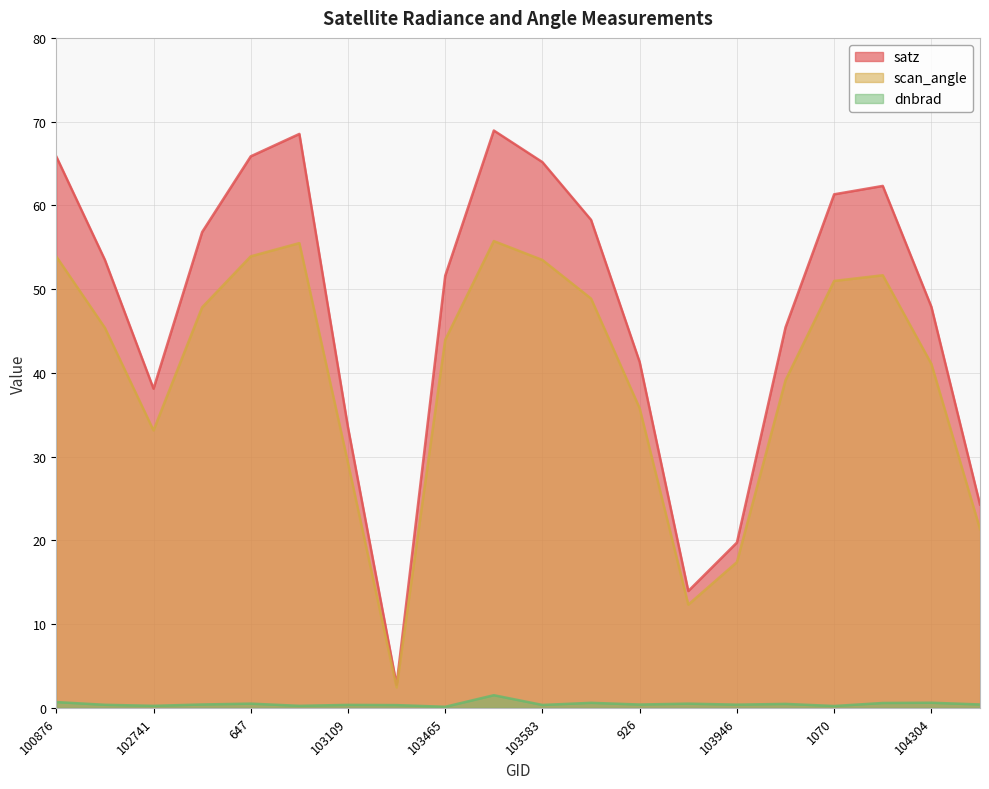

Reading left to right, list all the values displayed in this chart.

dnbrad: 100876=0.7	101003=0.4	102741=0.2	102861=0.4	647=0.5	665=0.2	103109=0.4	103227=0.3	103465=0.1	103474=1.5	103583=0.3	103592=0.6	926=0.4	103827=0.5	103946=0.4	104062=0.5	1070=0.2	104186=0.6	104304=0.6	104422=0.4
satz: 100876=65.8	101003=53.5	102741=38.1	102861=56.8	647=65.9	665=68.5	103109=33.5	103227=2.8	103465=51.6	103474=68.9	103583=65.2	103592=58.3	926=41.3	103827=13.9	103946=19.7	104062=45.4	1070=61.3	104186=62.3	104304=47.9	104422=24.3
scan_angle: 100876=53.9	101003=45.4	102741=33.1	102861=47.8	647=53.9	665=55.5	103109=29.3	103227=2.4	103465=43.9	103474=55.7	103583=53.5	103592=48.9	926=35.8	103827=12.3	103946=17.4	104062=39.1	1070=51.0	104186=51.7	104304=41.1	104422=21.3